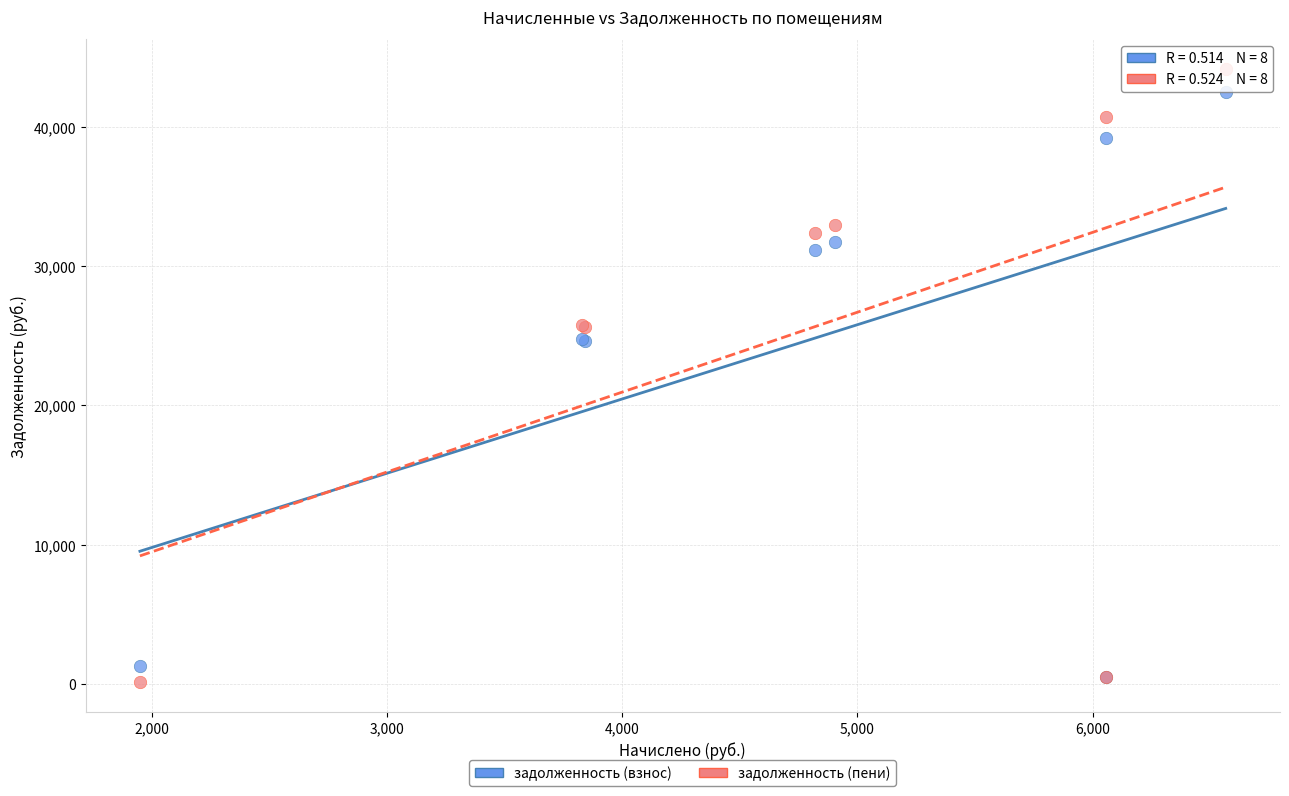

What are all the series names shown in the legend?

задолженность (взнос), задолженность (пени)